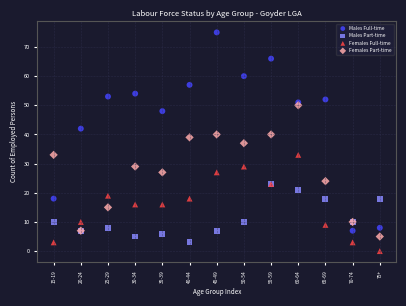

In the Males Part-time series, what Y value is closest to 13?

10